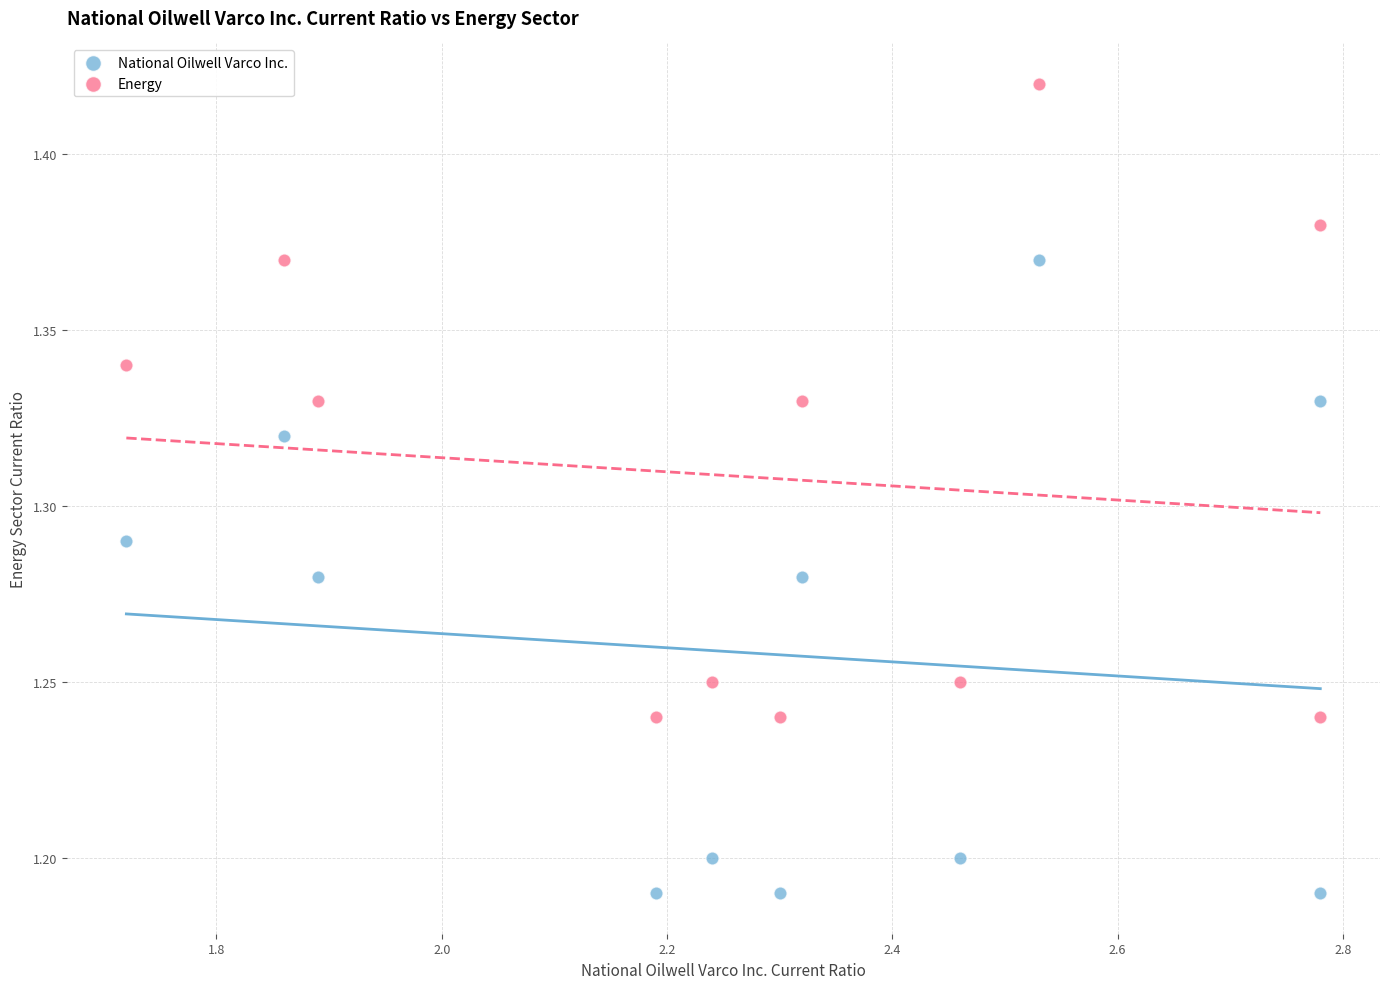

What are all the series names shown in the legend?

National Oilwell Varco Inc., Energy